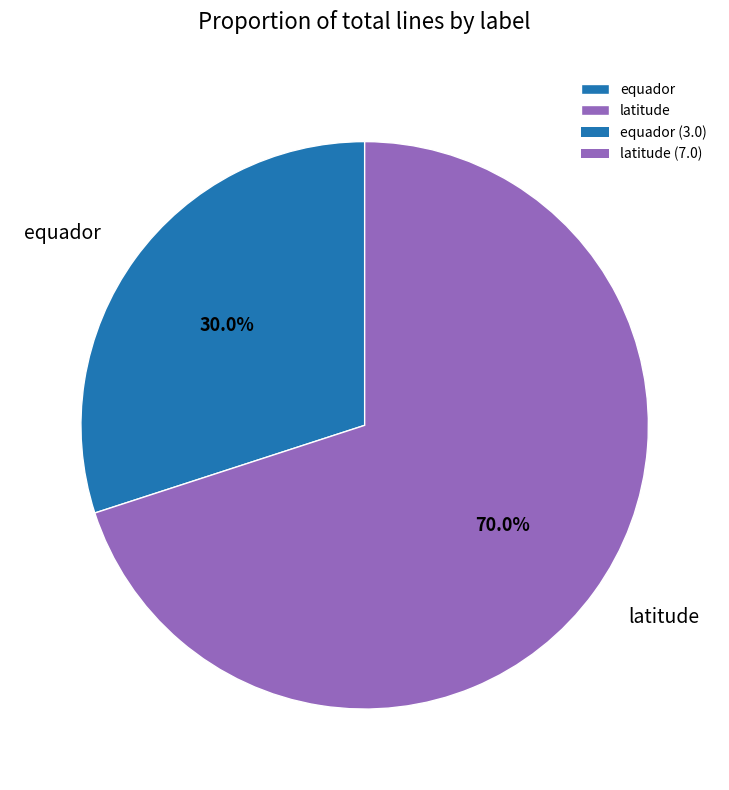

To the nearest percent, what is the combined percentage of latitude and equador?

100%